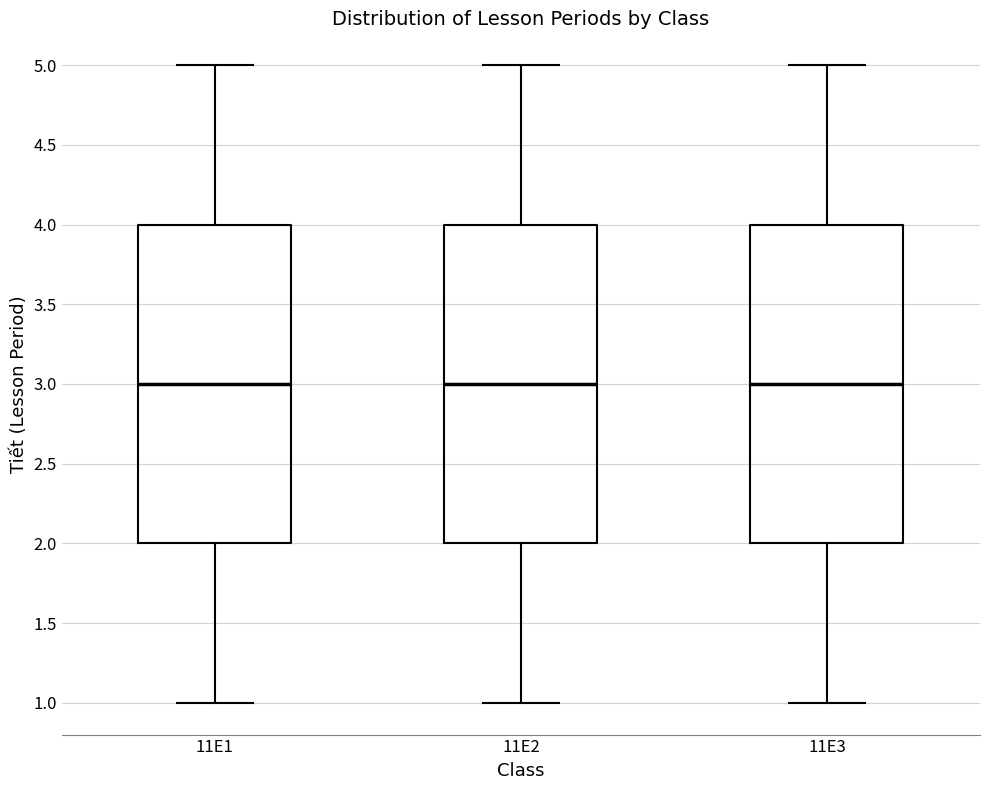

Reading left to right, transcribe this box plot: for each box, give where its median line is, the range the box spans, and where its two whiskers end, as read against the y-axis. The values are not printed on the chart, so give them approximately, as read against the axis.

11E1: median 3, box 2 to 4, whiskers 1 to 5
11E2: median 3, box 2 to 4, whiskers 1 to 5
11E3: median 3, box 2 to 4, whiskers 1 to 5